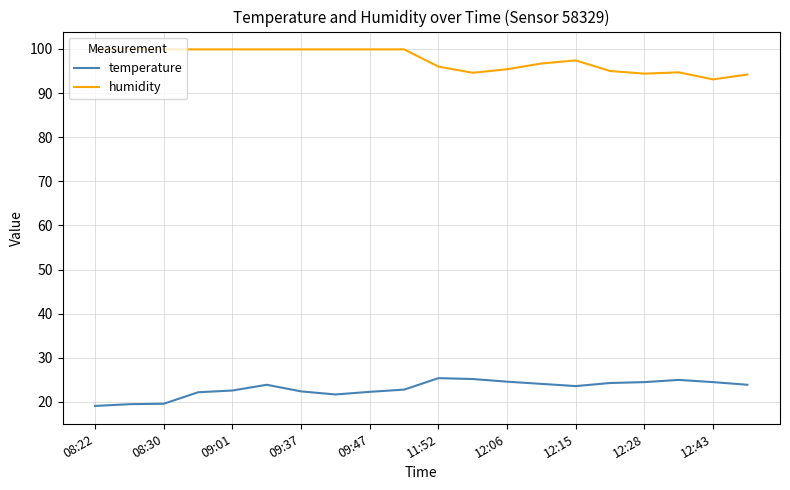

Which series has the largest total across all categories?

humidity